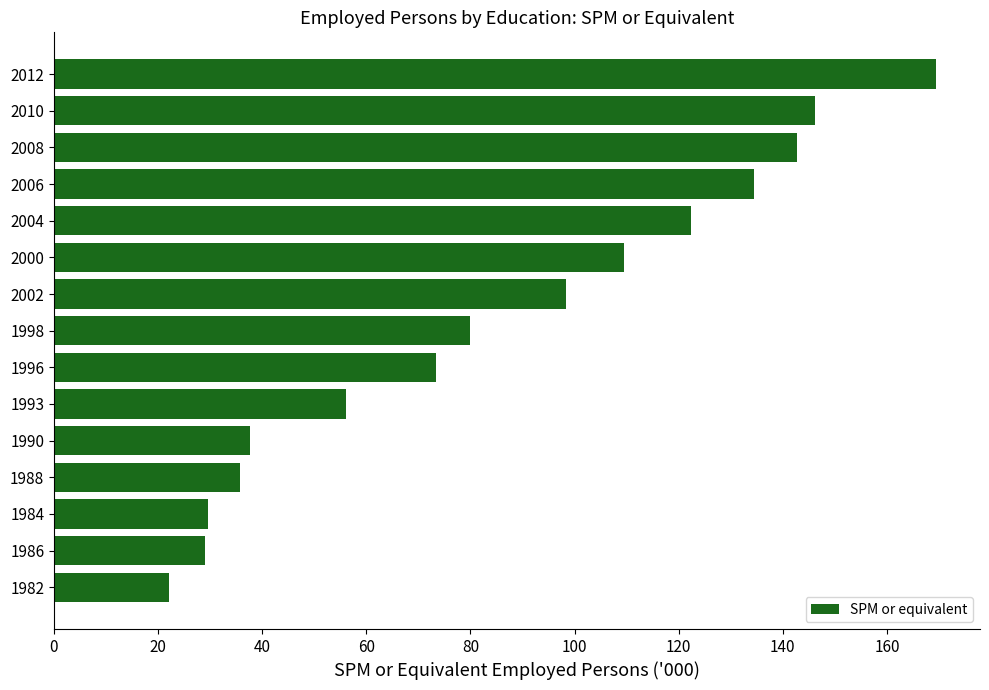

How many bars are there in total?

15